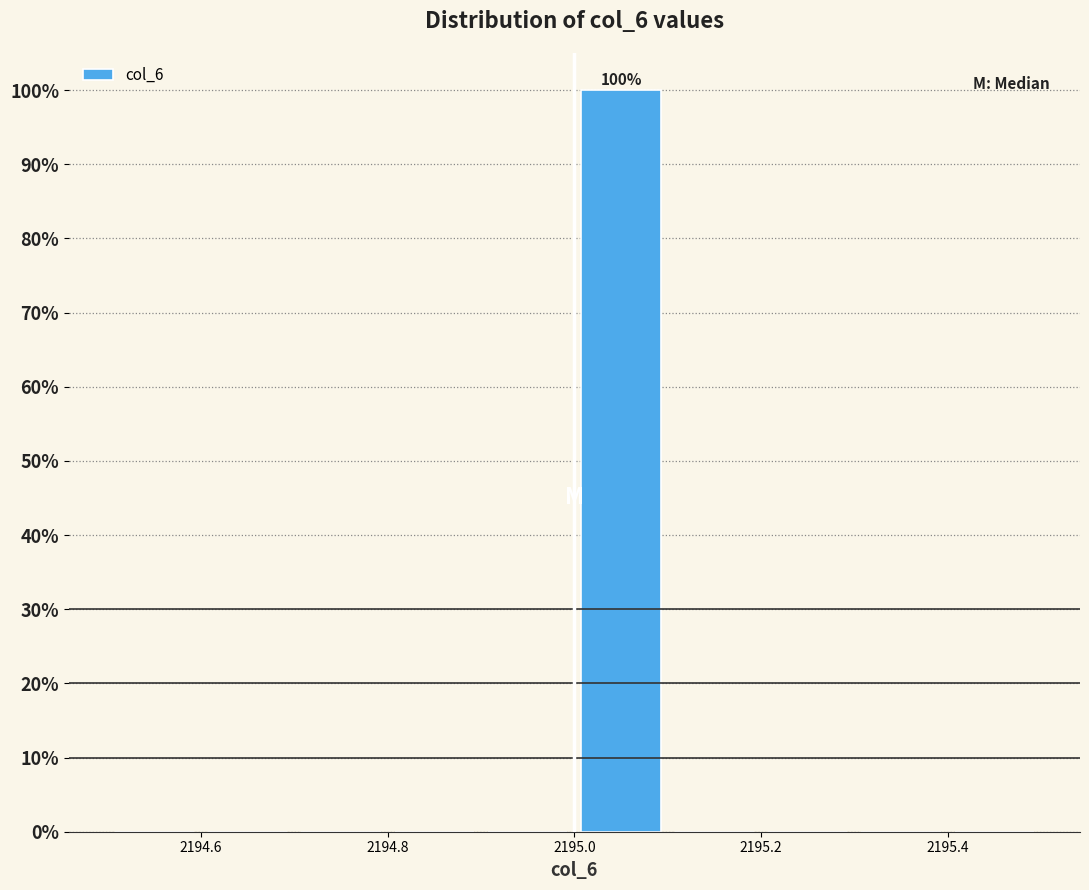

Which range on the x-axis has the tallest bar?

2195.0 to 2195.1